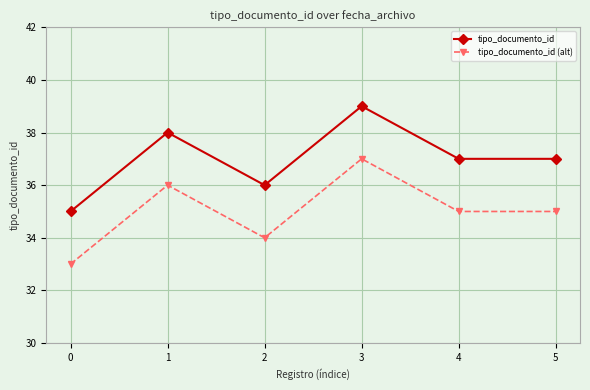

Reading left to right, transcribe all the data shown in this chart.

tipo_documento_id: 35	38	36	39	37	37
tipo_documento_id (alt): 33	36	34	37	35	35